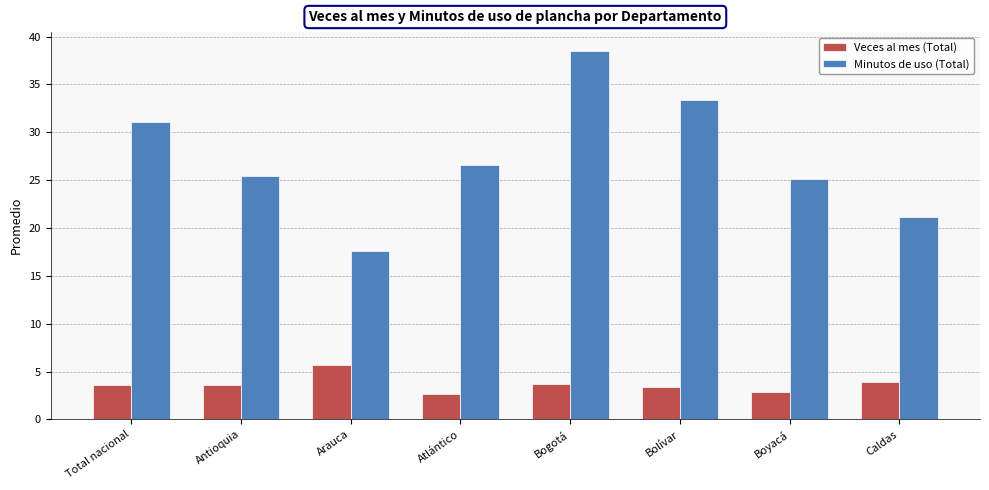

At how many categories does at least one series exceed 17?

8